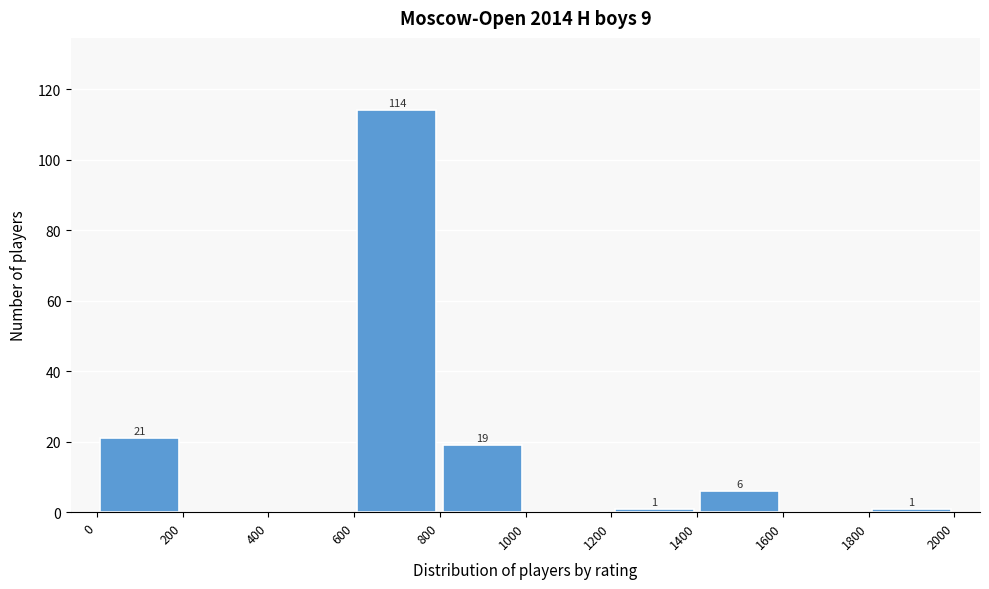

Which range on the x-axis has the tallest bar?

600 to 800